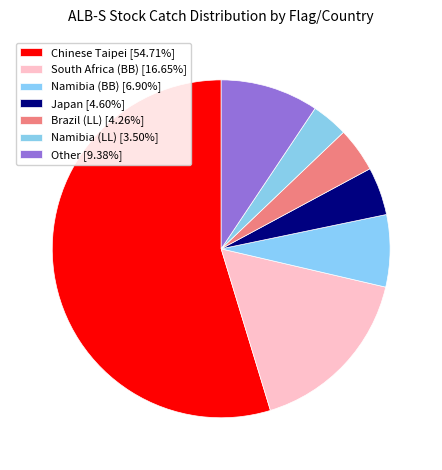

Which has a higher value, Namibia (BB) or South Africa (BB)?

South Africa (BB)